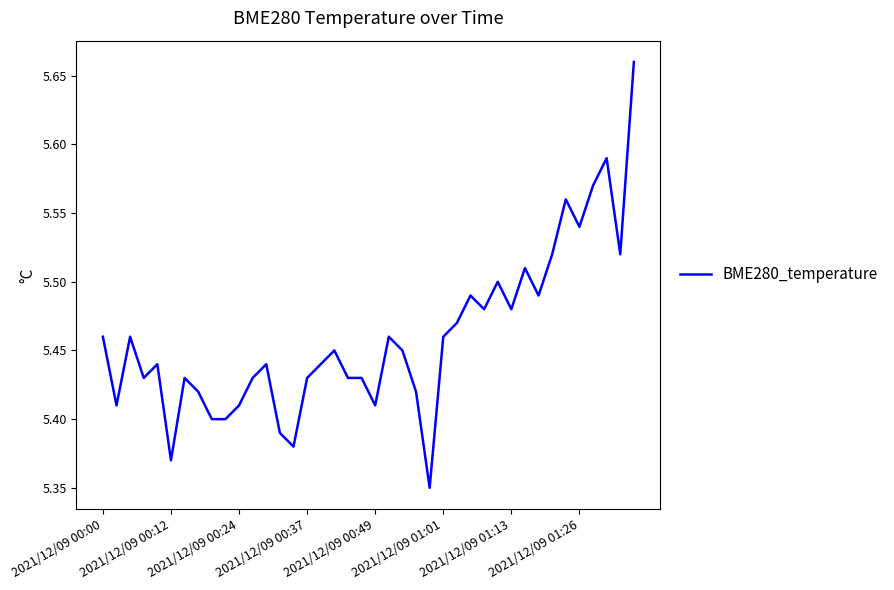

The chart shows a value of 9.0 at 2021/12/09 01:26. True or false?

False